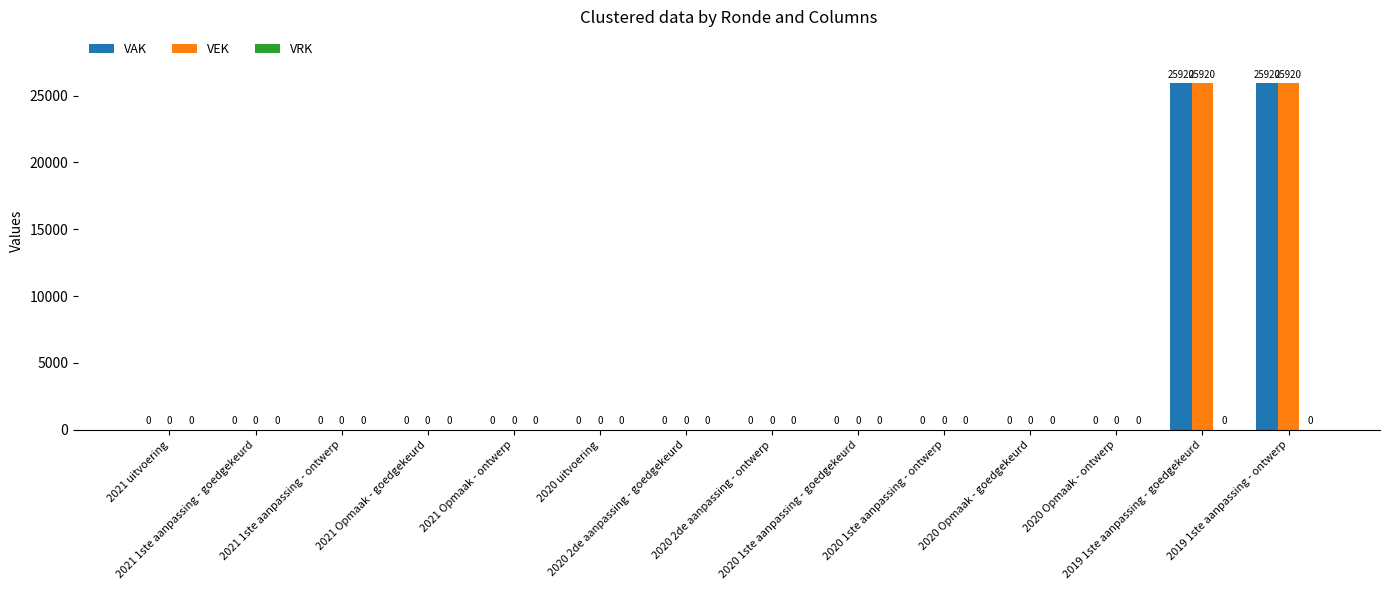

What is the greatest value displayed?

25920